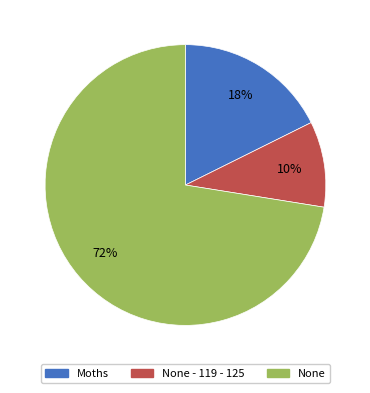

Is there a majority slice in this chart?

Yes